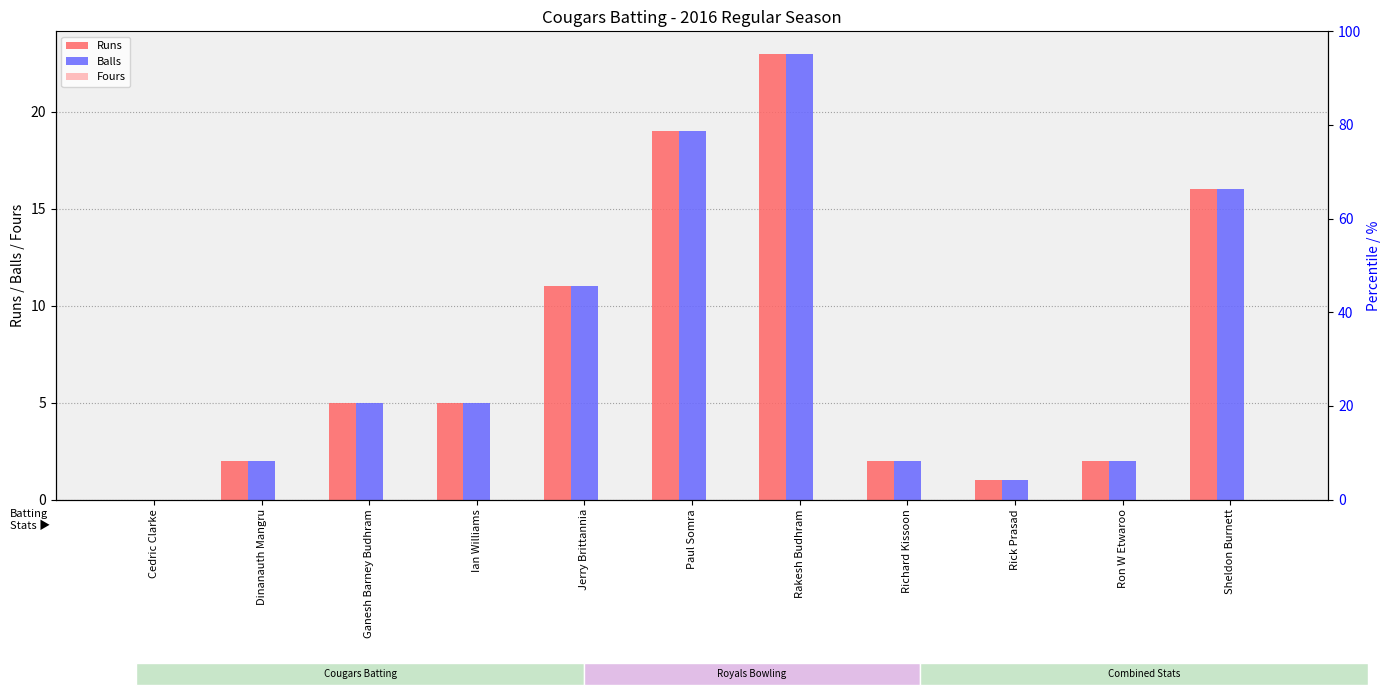

At which label does Balls reach its minimum?

Cedric Clarke